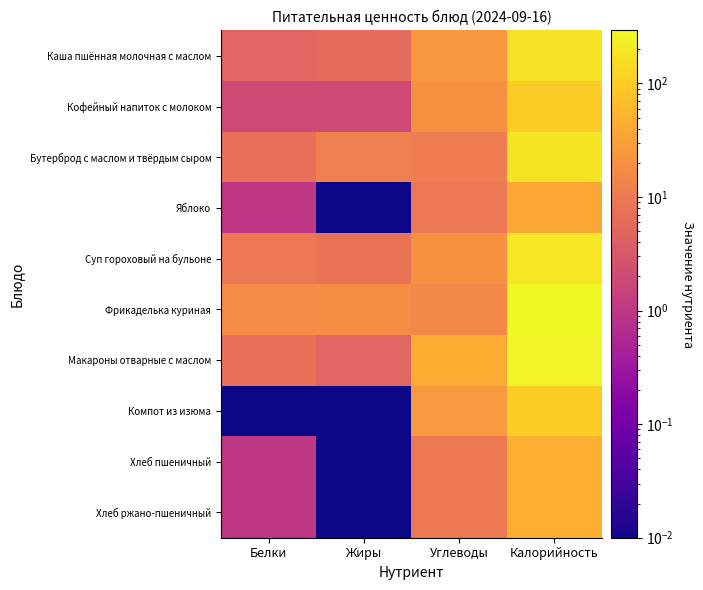

The Кофейный напиток с молоком series shows 20.0 at Углеводы. True or false?

True